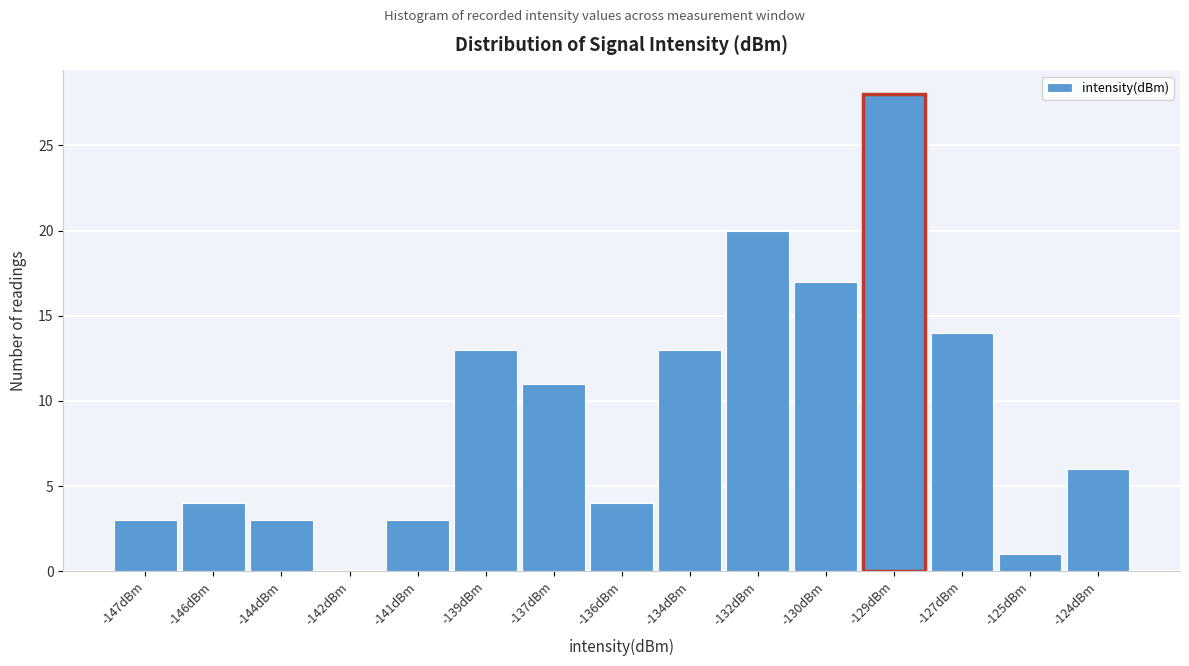

Reading left to right, what are all the values shown in this chart?

-147dBm=3	-146dBm=4	-144dBm=3	-142dBm=0	-141dBm=3	-139dBm=13	-137dBm=11	-136dBm=4	-134dBm=13	-132dBm=20	-130dBm=17	-129dBm=28	-127dBm=14	-125dBm=1	-124dBm=6